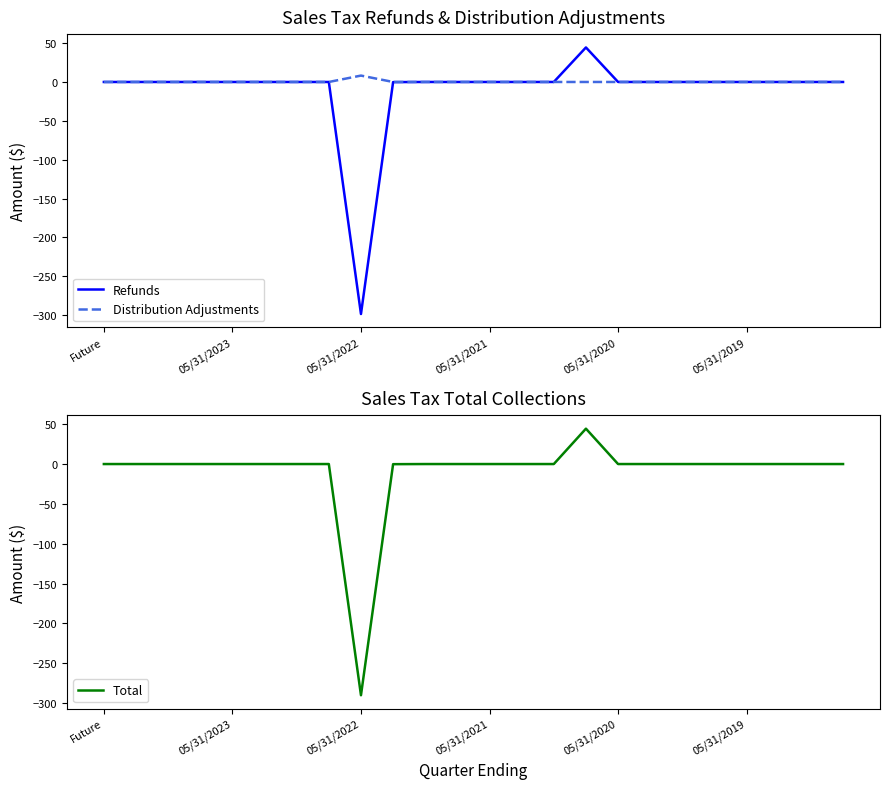

How many positive values does the Distribution Adjustments series have?

1